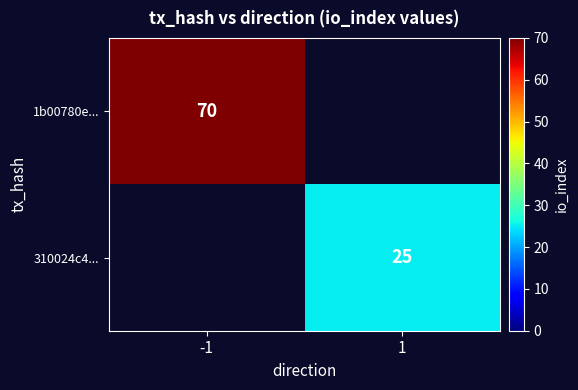

The 1b00780e... series shows 70 at -1. True or false?

True